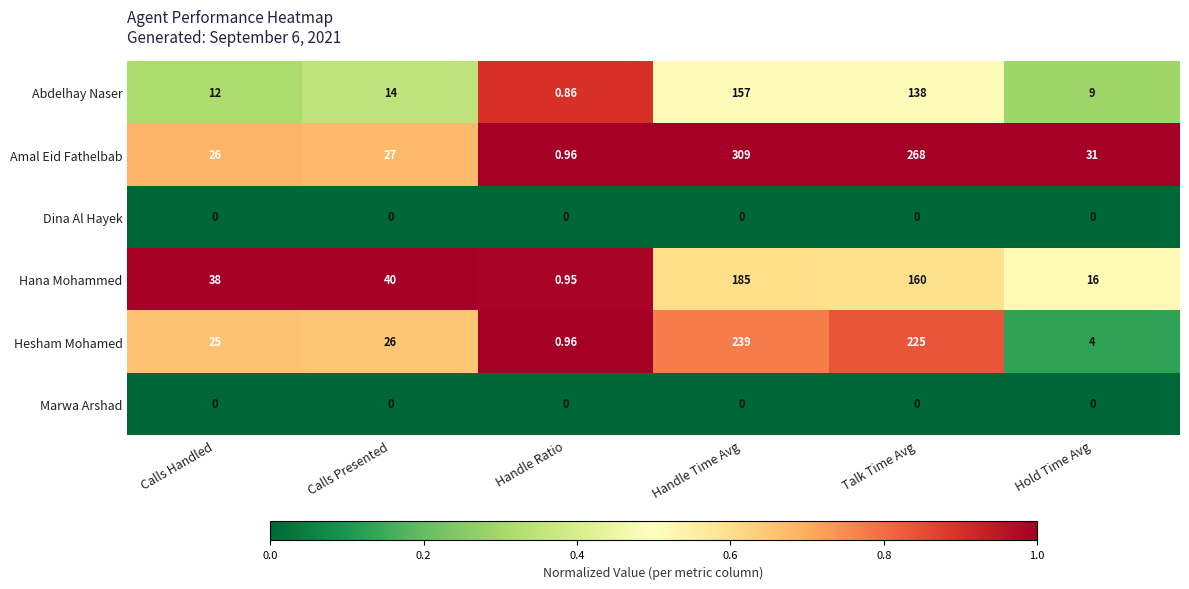

Which category has the highest value in the Amal Eid Fathelbab series?

Handle Time Avg